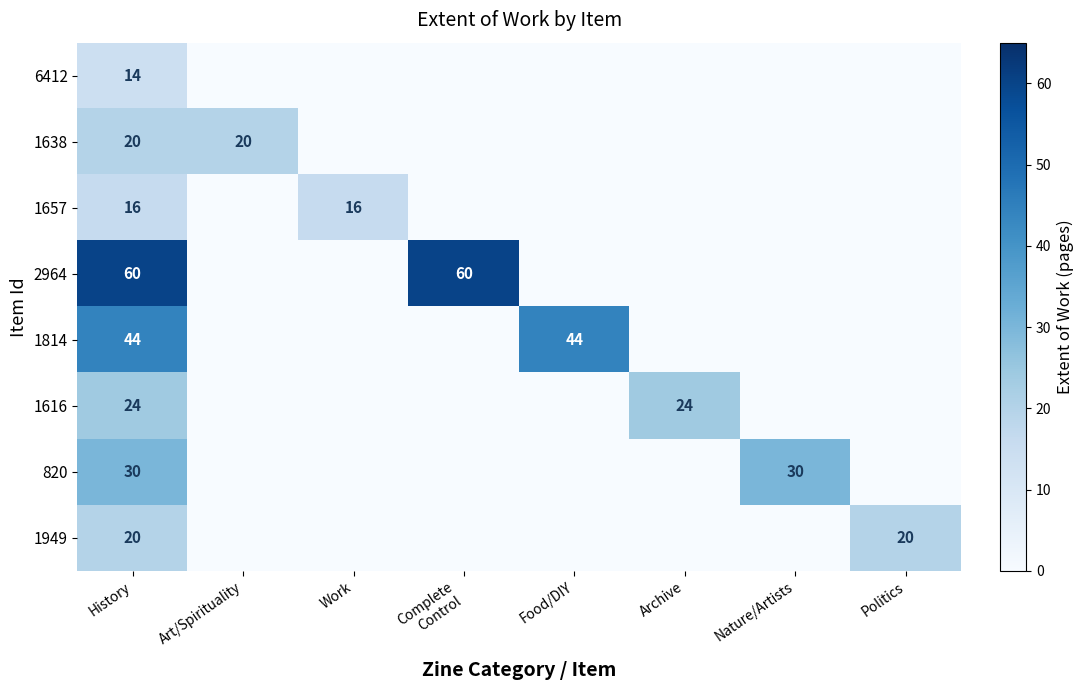

Is it true that 1657 equals 16 at Work?

True